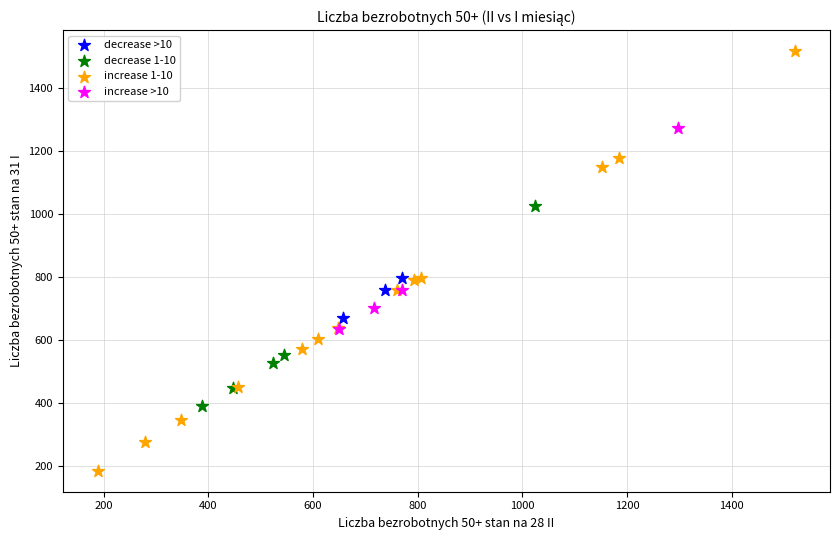

Which series reaches the minimum Y coordinate?

increase 1-10